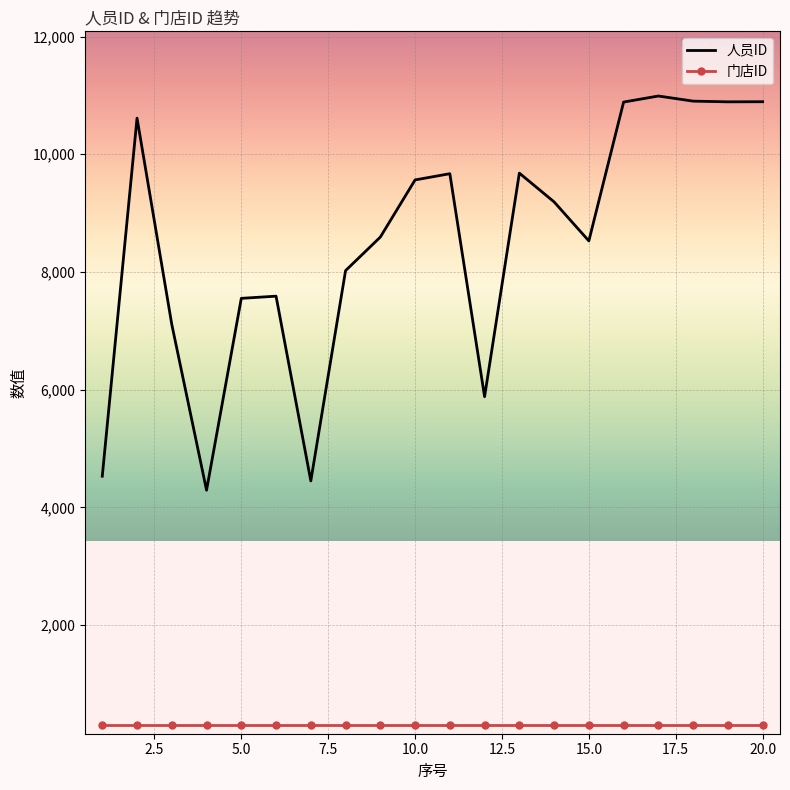

Which series has the largest total across all categories?

人员ID